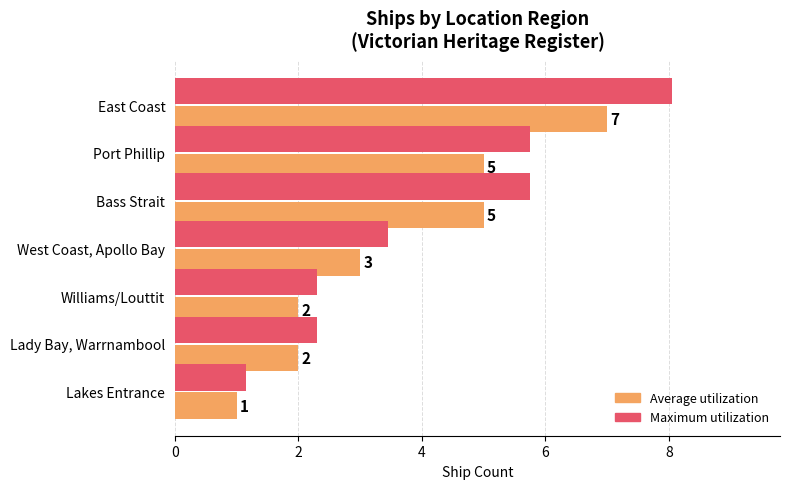

How many distinct data groups are displayed?

2